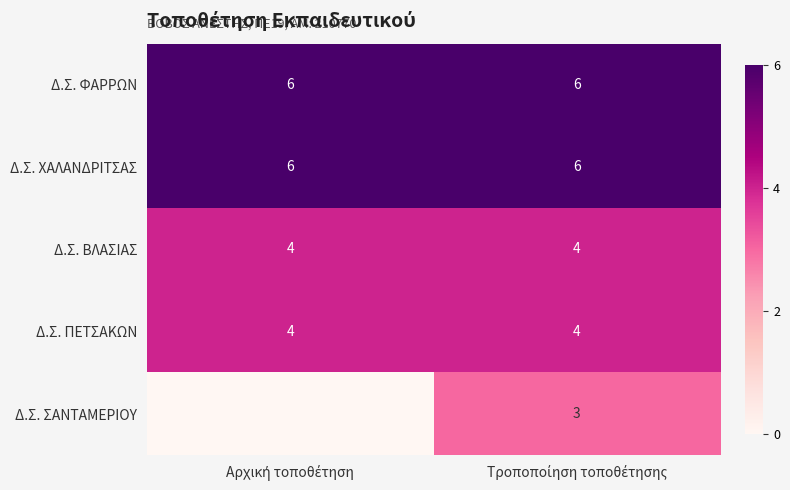

What is the highest value of the Δ.Σ. ΧΑΛΑΝΔΡΙΤΣΑΣ series?

6